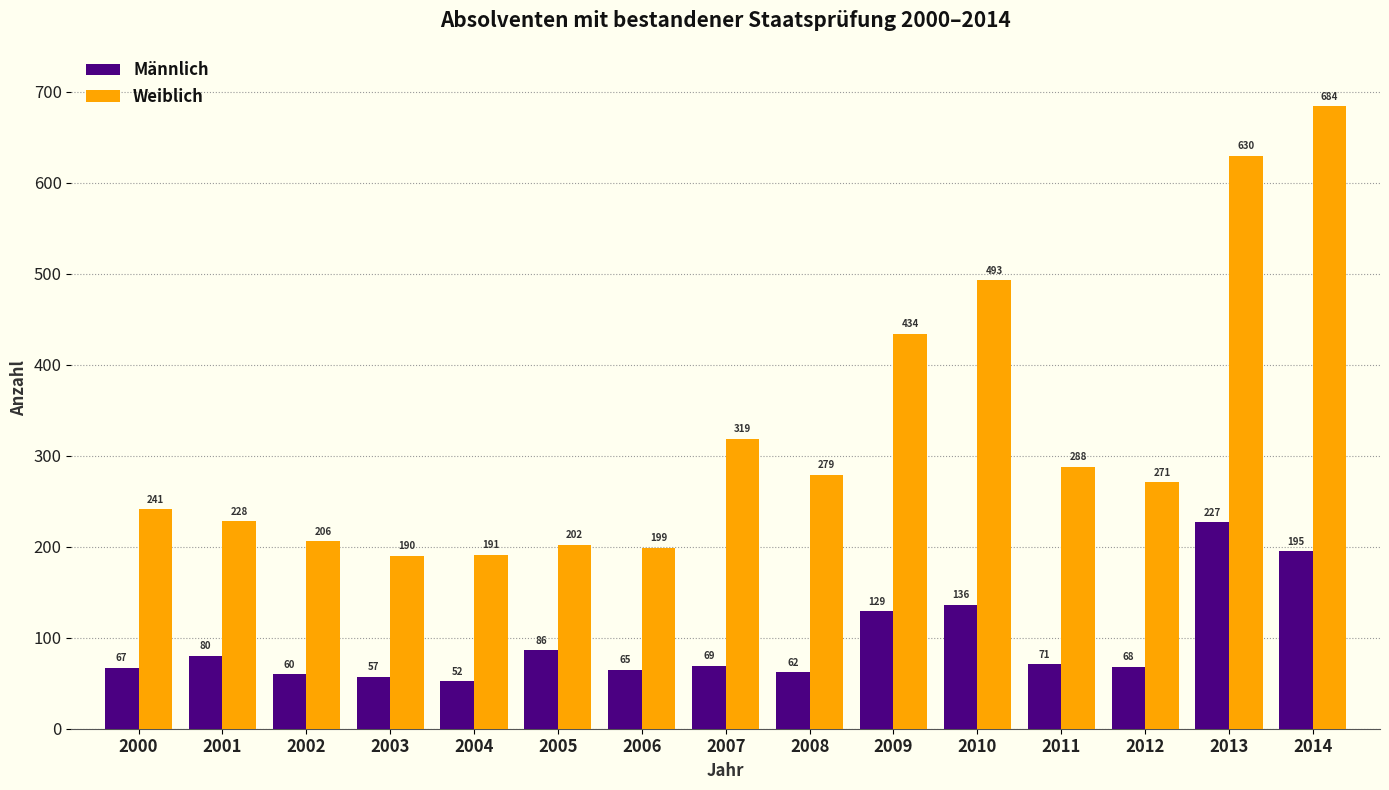

What is the value of the Weiblich bar at the 1st from the left?

241